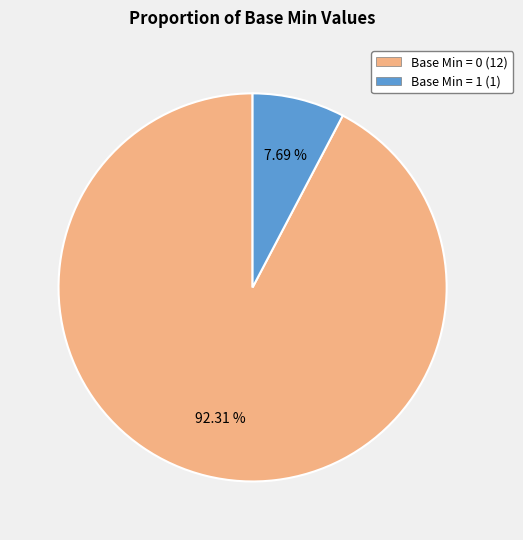

How many slices are in this pie chart?

2